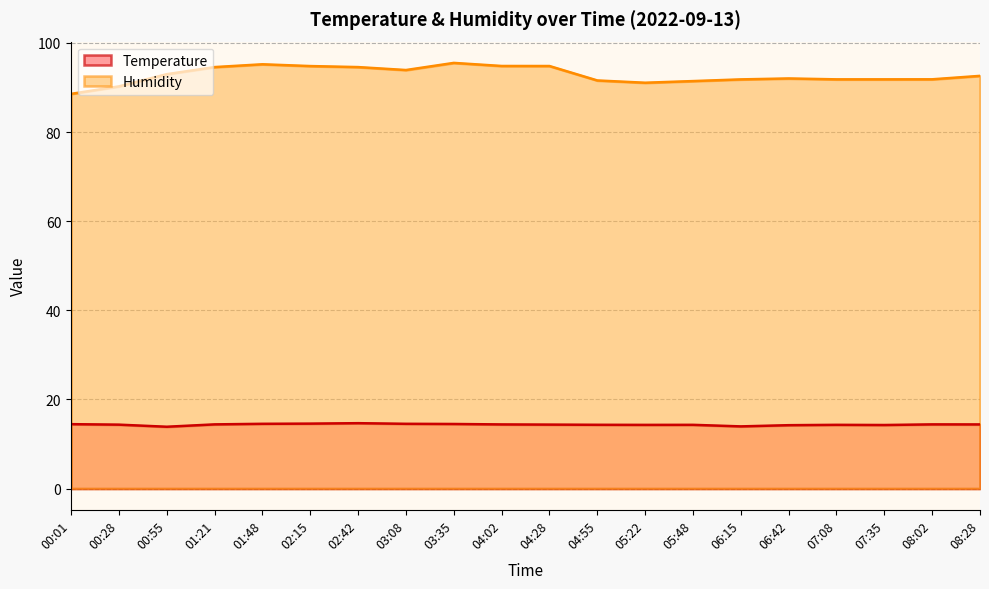

Rank the categories by temperature value from highest to lowest.

02:42, 02:15, 01:48, 03:08, 03:35, 00:01, 01:21, 08:02, 04:02, 08:28, 04:28, 00:28, 04:55, 05:48, 07:08, 05:22, 07:35, 06:42, 06:15, 00:55